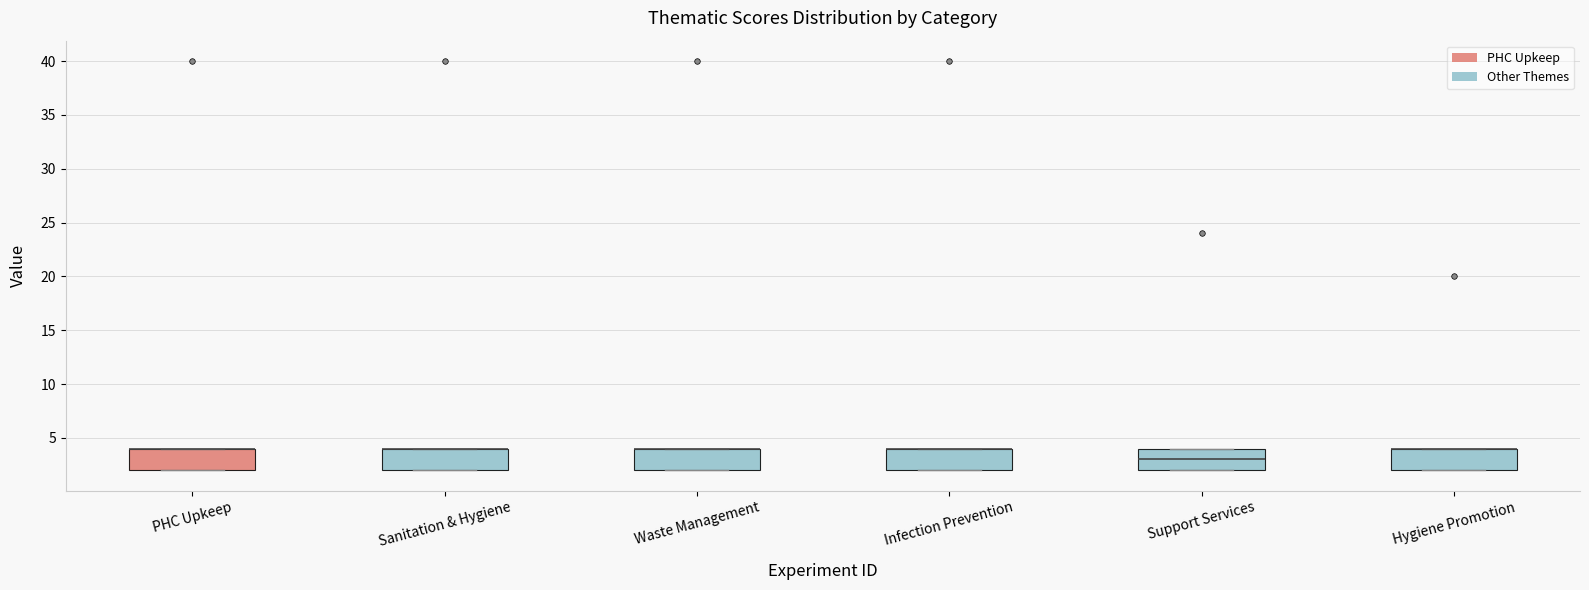

Reading left to right, read every box against the y-axis: the position of its median line, the range the box covers, and the ends of its whiskers. The values are not printed on the chart, so give them approximately, as read against the axis.

PHC Upkeep: median 4 (drawn on the box's upper edge), box 2 to 4, whiskers 2 to 4
Sanitation & Hygiene: median 4 (drawn on the box's upper edge), box 2 to 4, whiskers 2 to 4
Waste Management: median 4 (drawn on the box's upper edge), box 2 to 4, whiskers 2 to 4
Infection Prevention: median 4 (drawn on the box's upper edge), box 2 to 4, whiskers 2 to 4
Support Services: median 3, box 2 to 4, whiskers 2 to 4
Hygiene Promotion: median 4 (drawn on the box's upper edge), box 2 to 4, whiskers 2 to 4